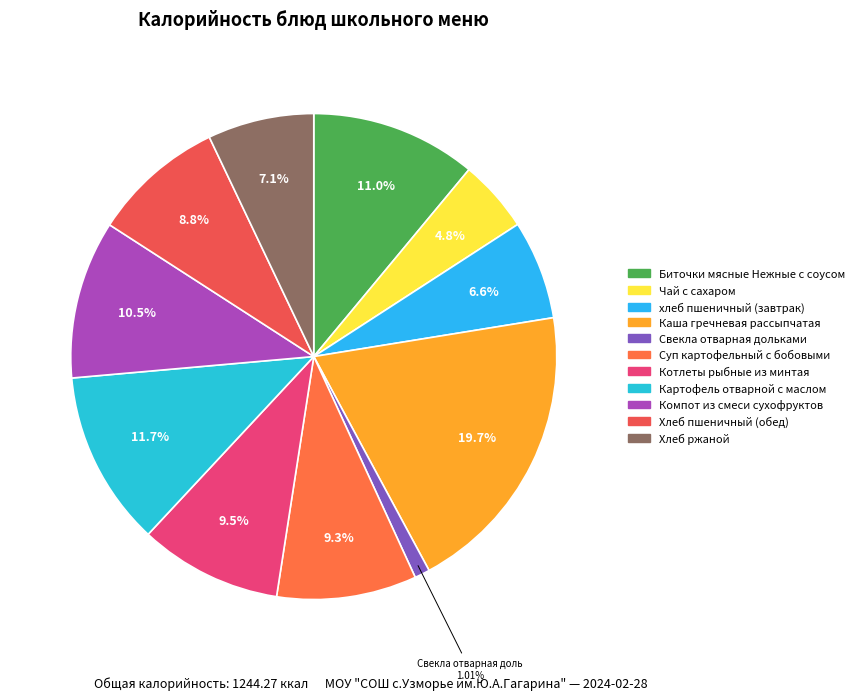

What is the total percentage of Каша гречневая рассыпчатая and Хлеб пшеничный (обед)?

28.5%